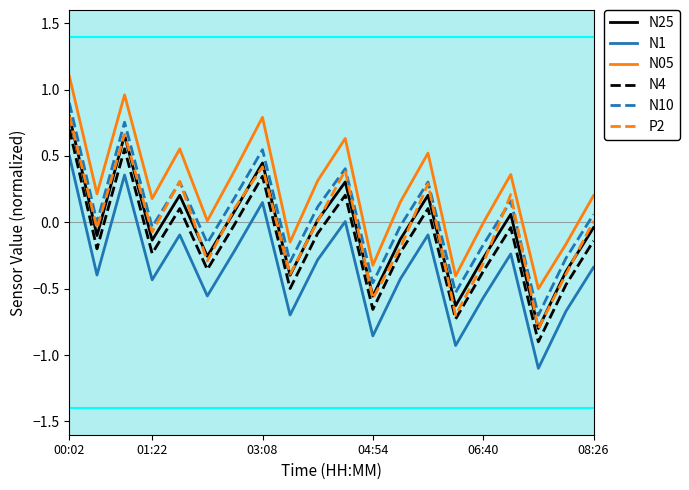

What is the maximum value shown in the chart?

1.1